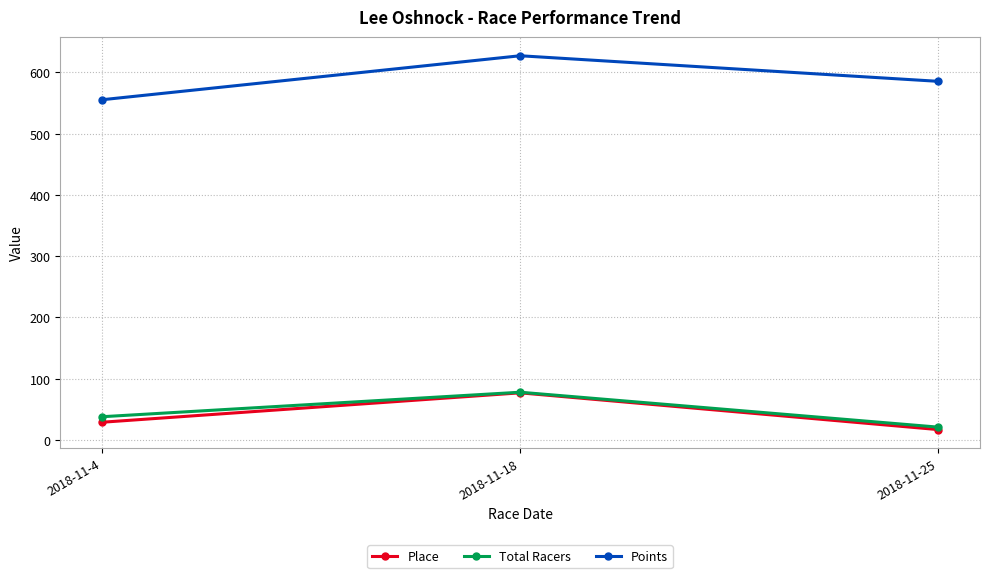

What is the sum of the Place values at 2018-11-25 and 2018-11-18?

94.0